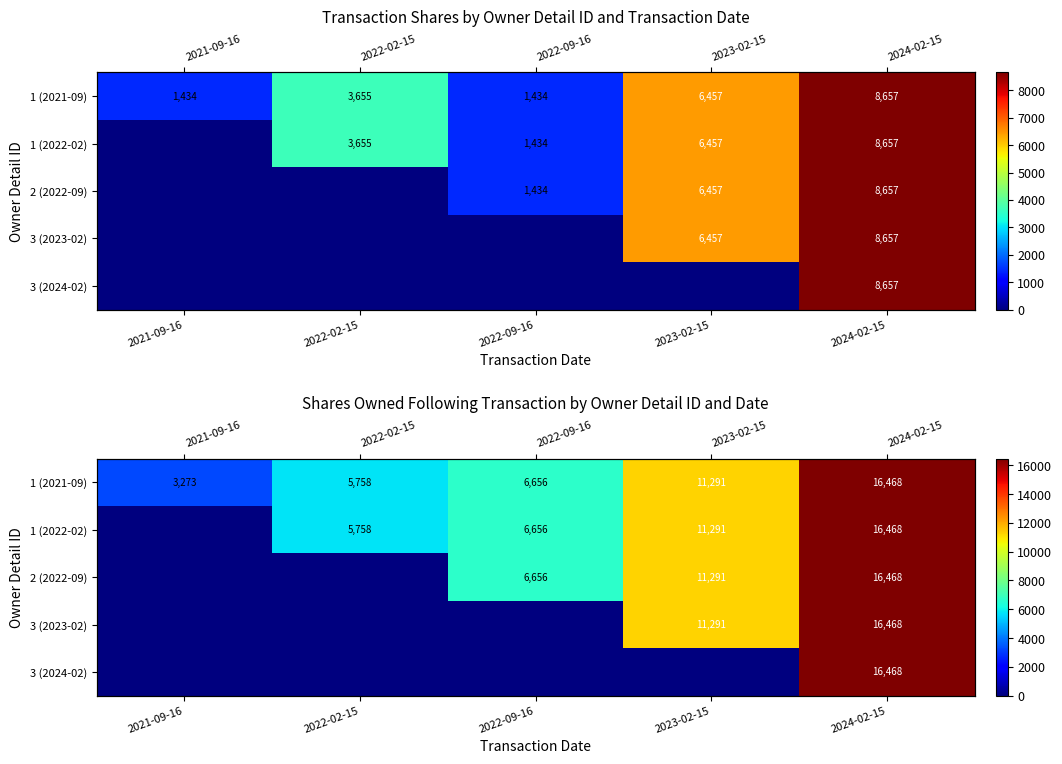

Which label corresponds to the smallest value in the chart?

2021-09-16